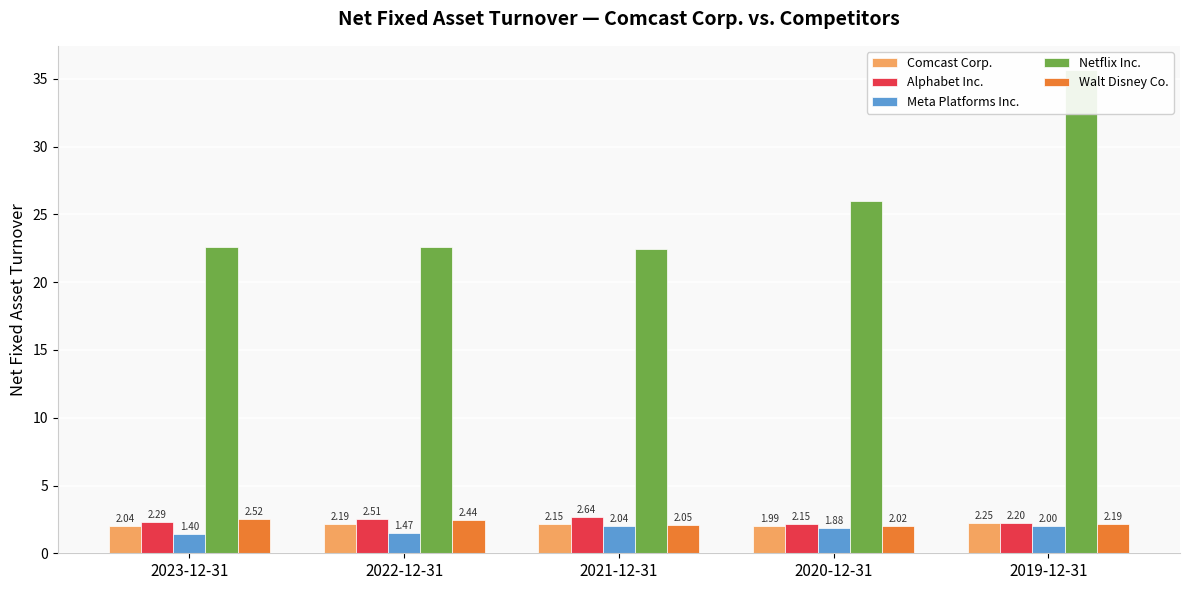

How many data points in Comcast Corp. are less than 2?

1